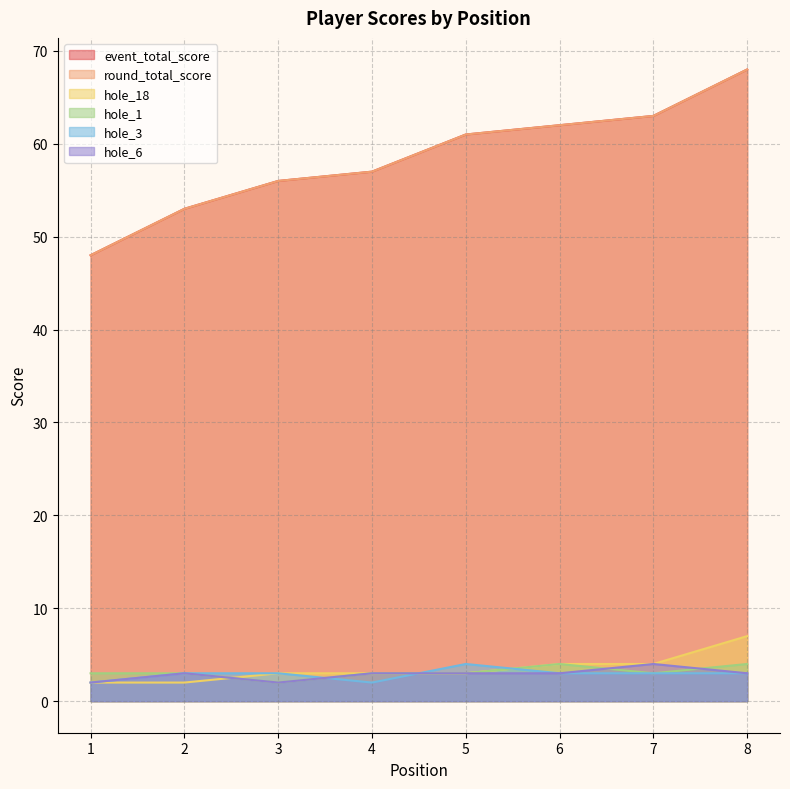

Rank the categories by hole_3 value from lowest to highest.

1, 4, 2, 3, 6, 7, 8, 5